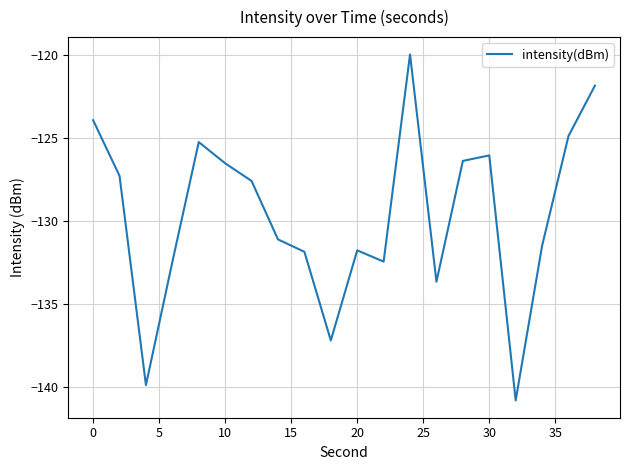

What is the smallest value displayed?

-140.8